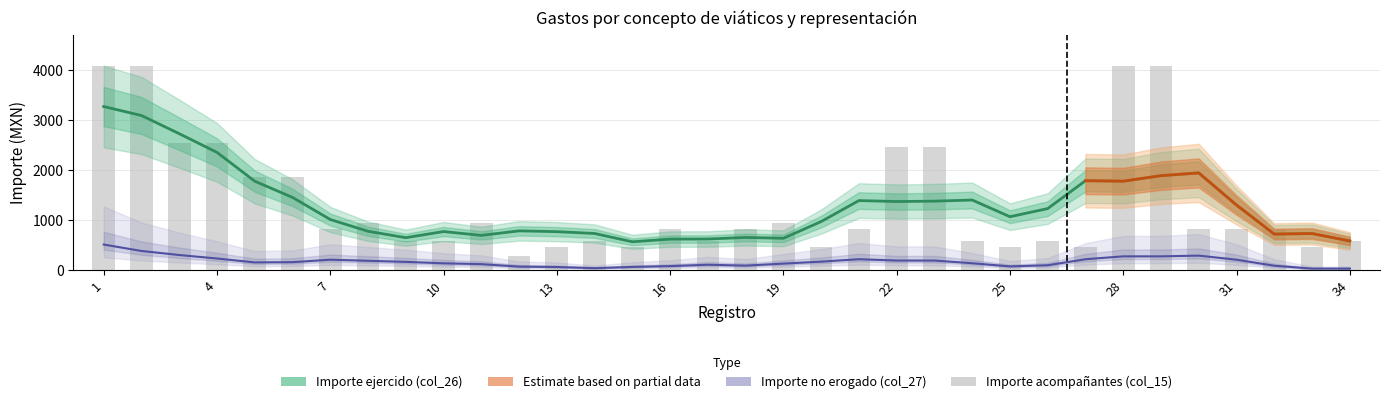

Rank the series at 2 from highest to lowest value.

Importe acompañantes (col_15), Importe ejercido (col_26), Importe no erogado (col_27)